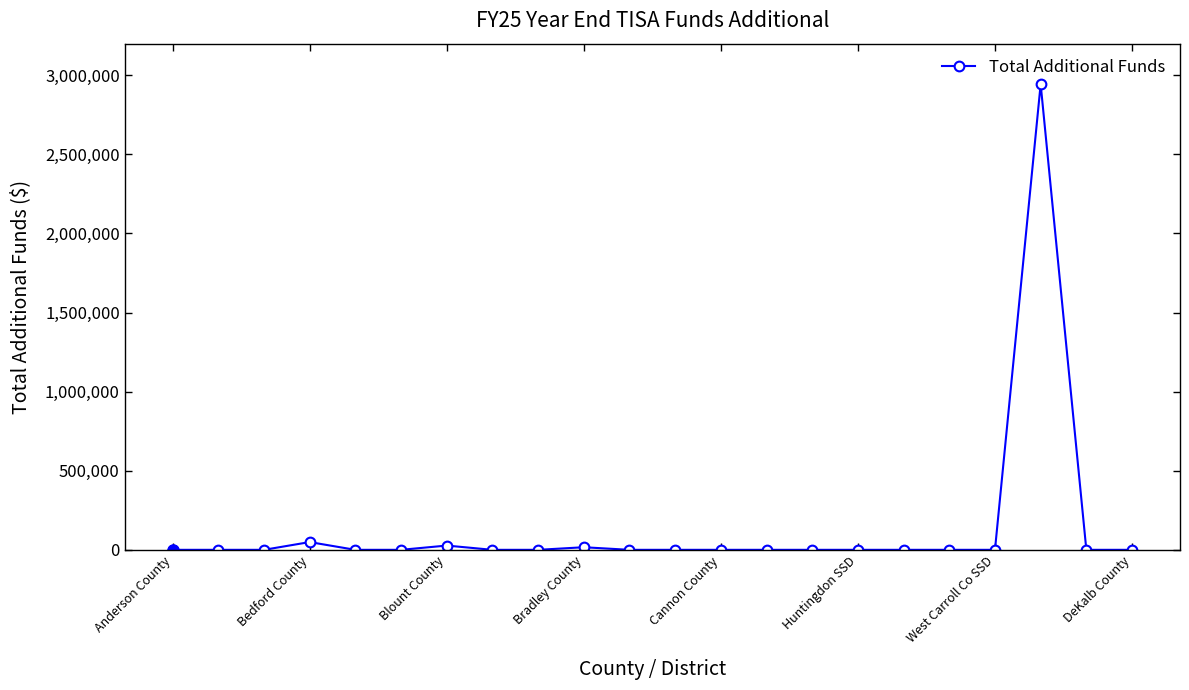

What is the sum of all values?

3036204.2